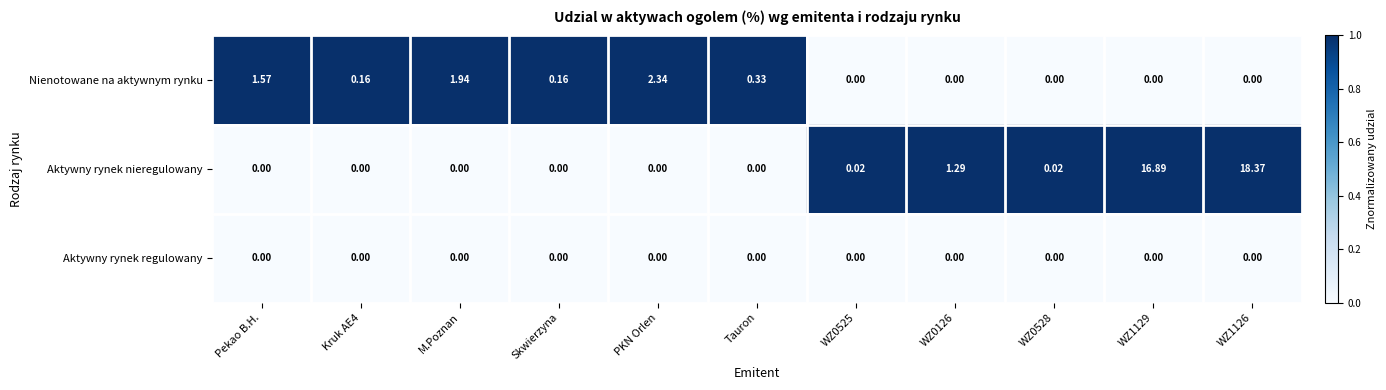

Which series has the largest total across all categories?

Aktywny rynek nieregulowany